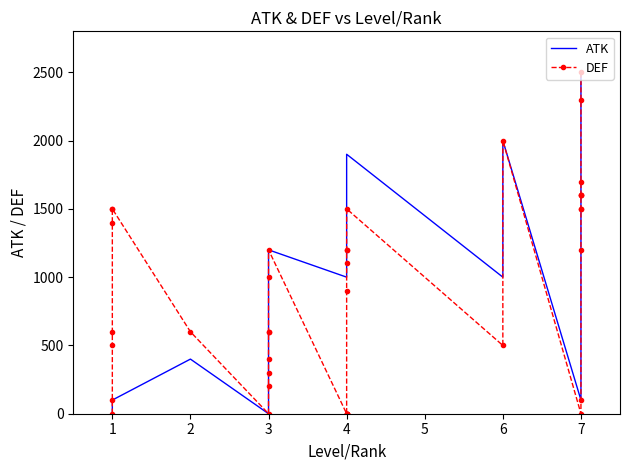

How many values in DEF are above zero?

31